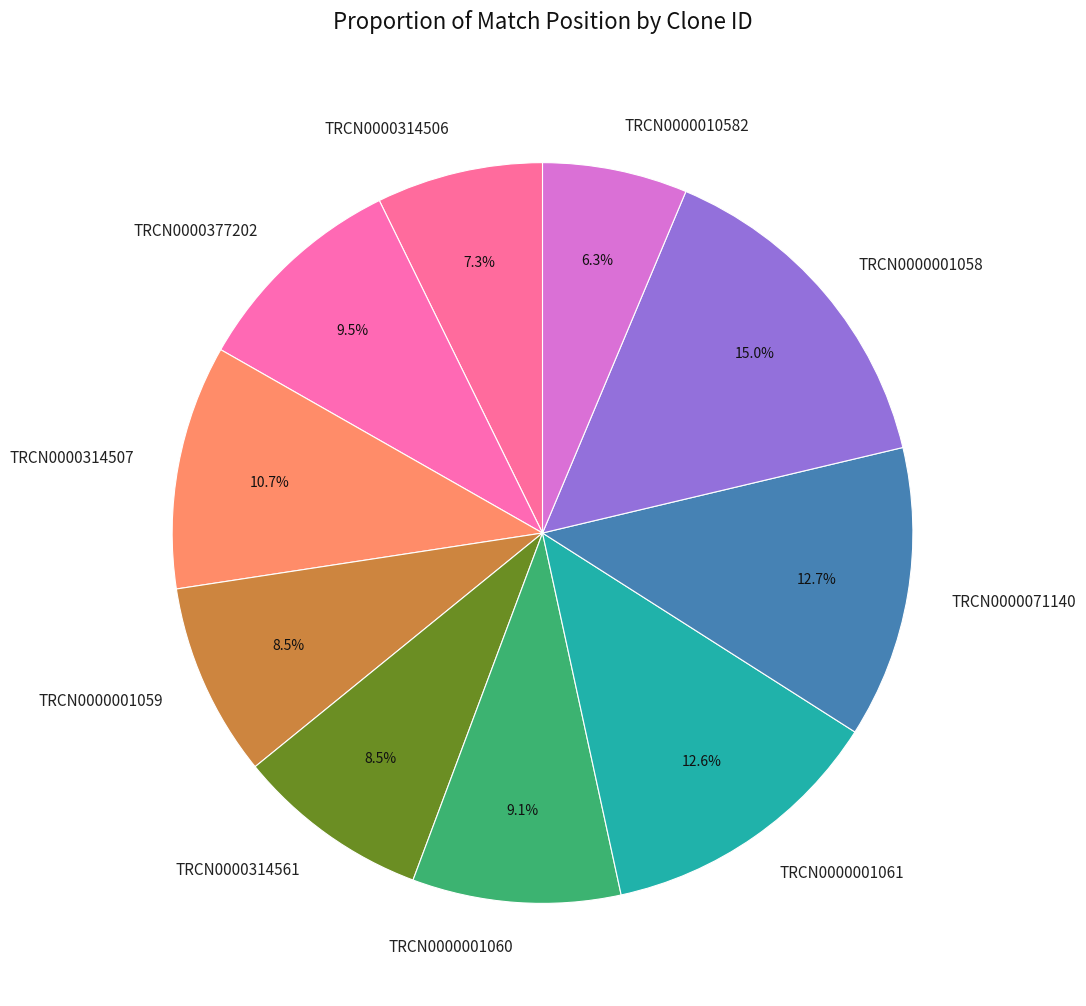

Which category has the smallest portion of the pie?

TRCN0000010582